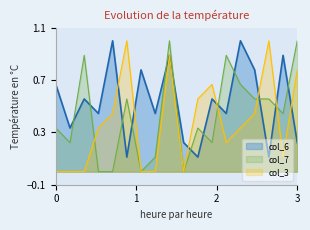

True or false: col_7 and col_3 intersect in this chart.

True